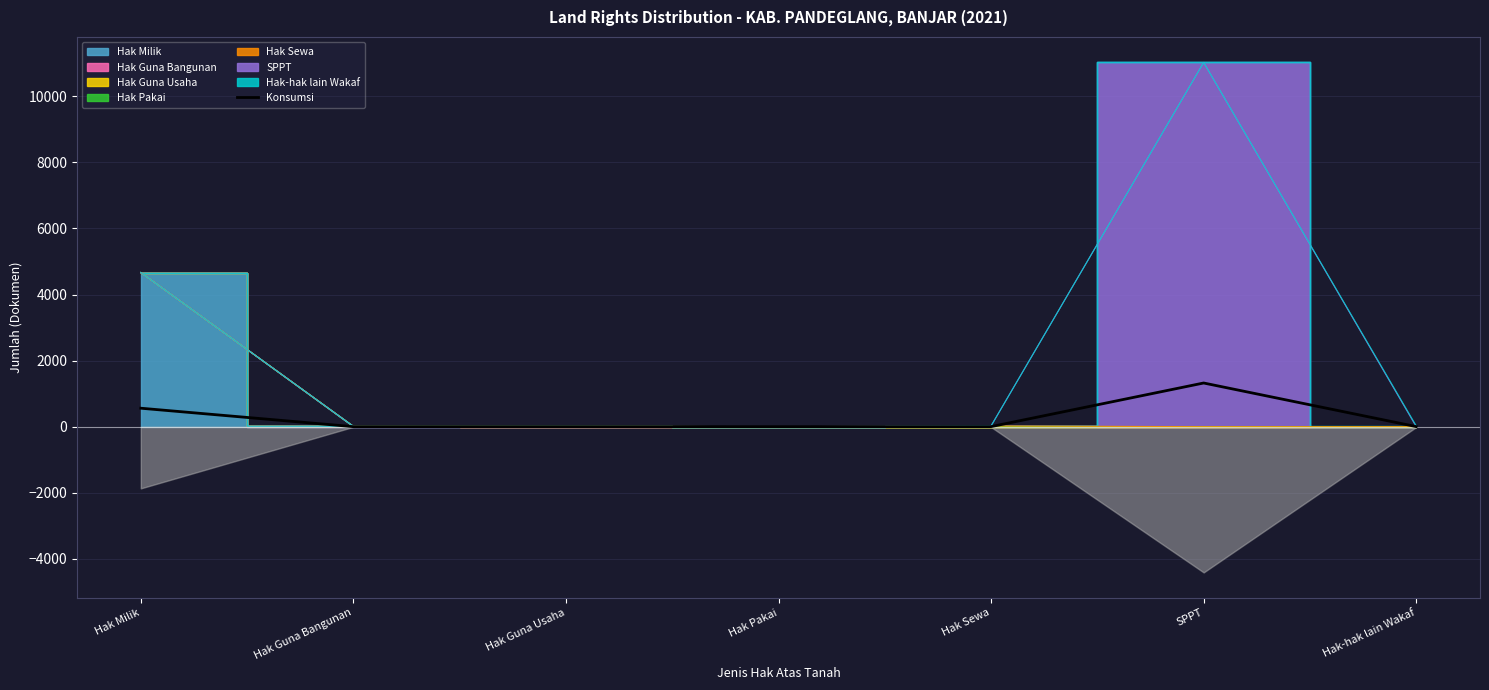

What is the sum of all values?

1892.4